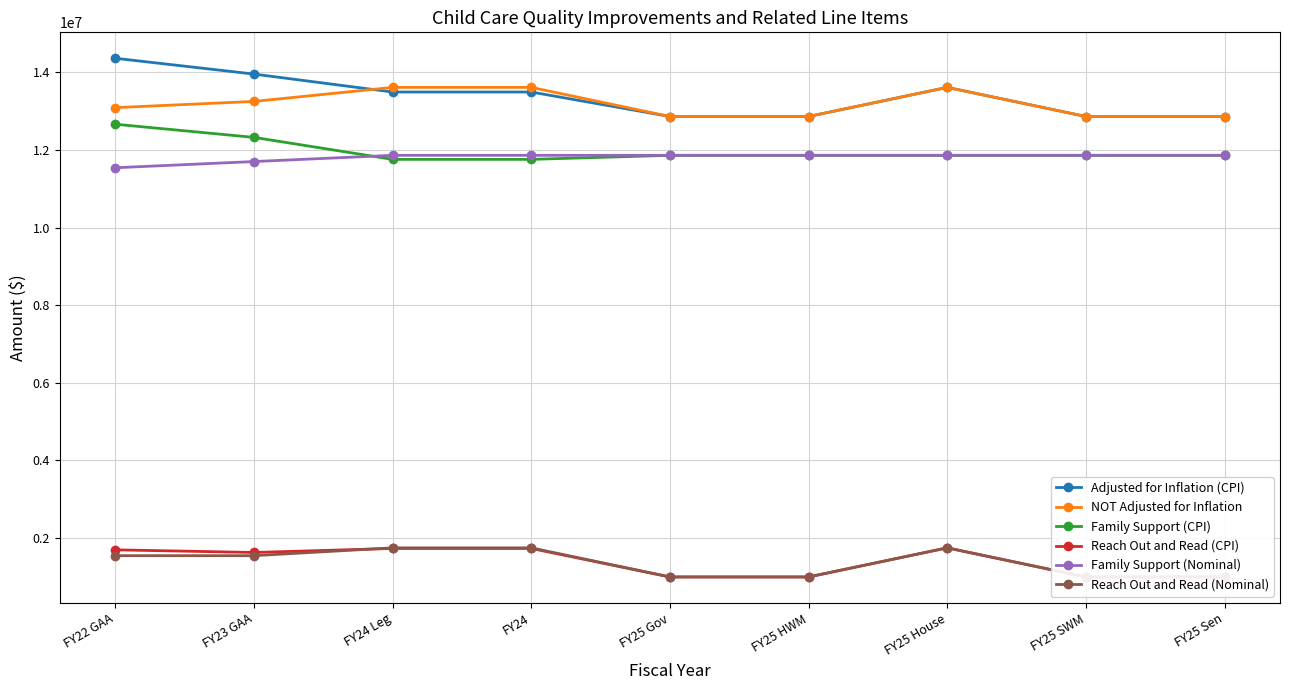

True or false: Reach Out and Read (CPI) and Reach Out and Read (Nominal) cross at least once.

True